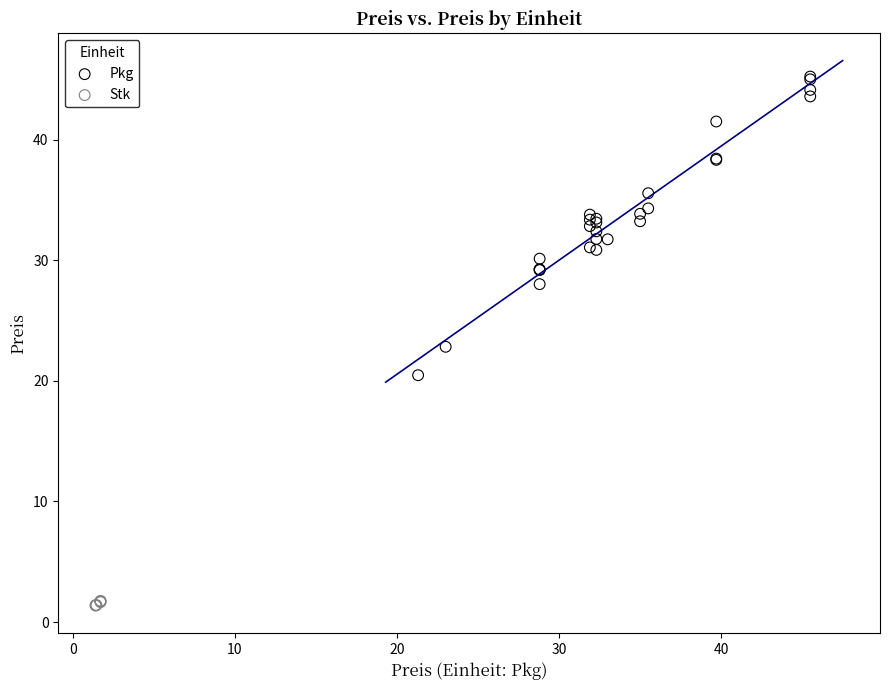

Which series contains the highest Y value?

Pkg